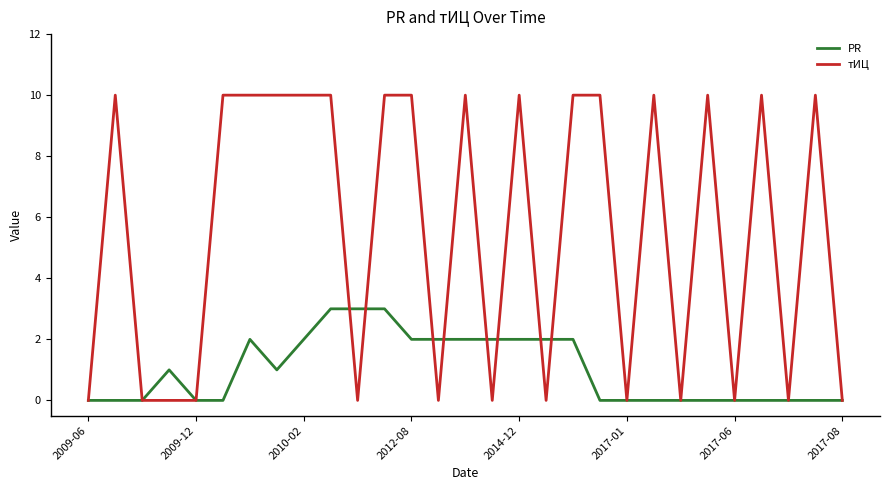

Which series has the widest spread of values?

тИЦ